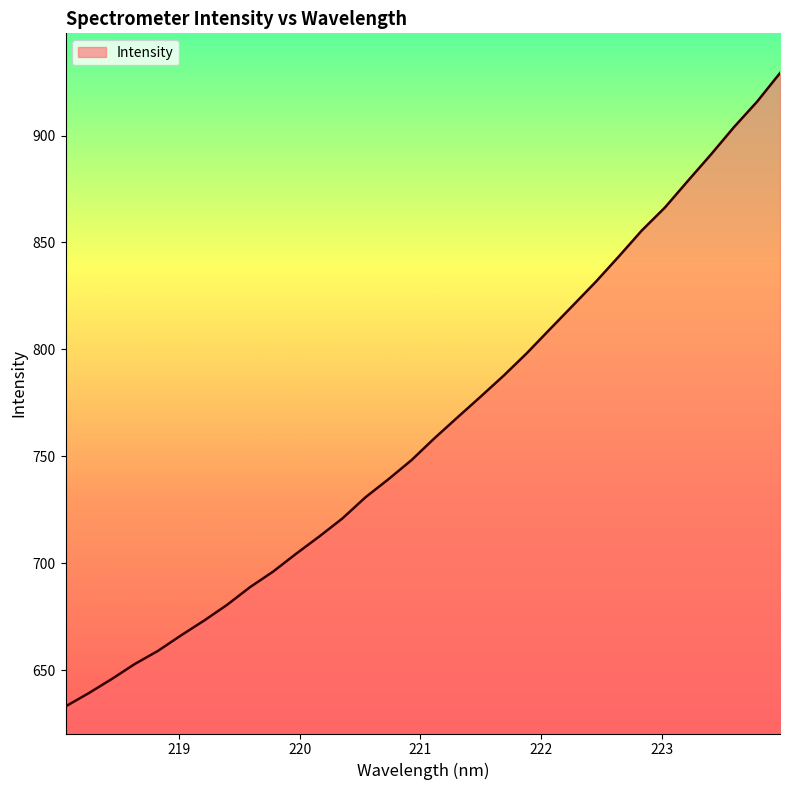

How many values are below 758?

16